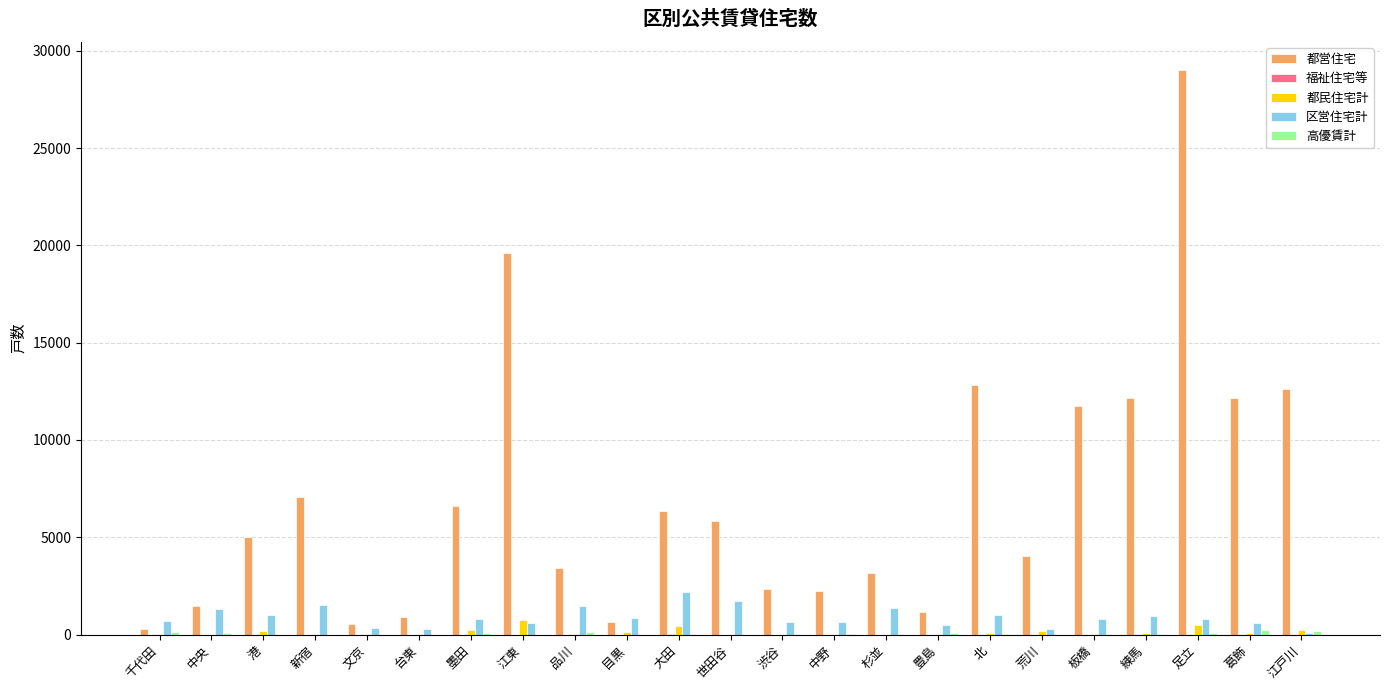

The 都営住宅 series shows 3721 at 中野. True or false?

False